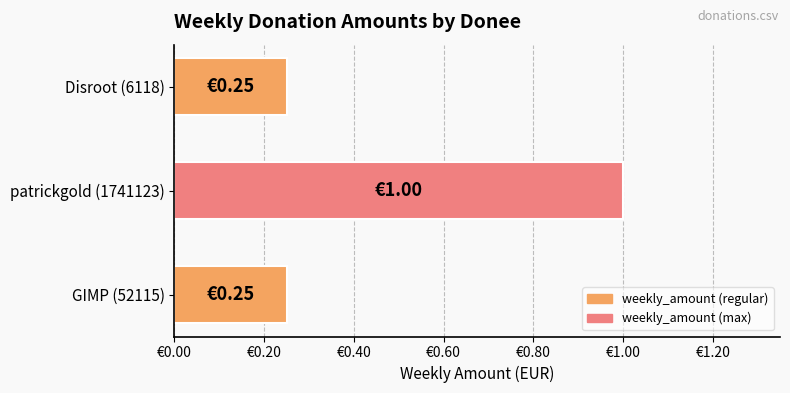

What is the sum of all values?

1.5